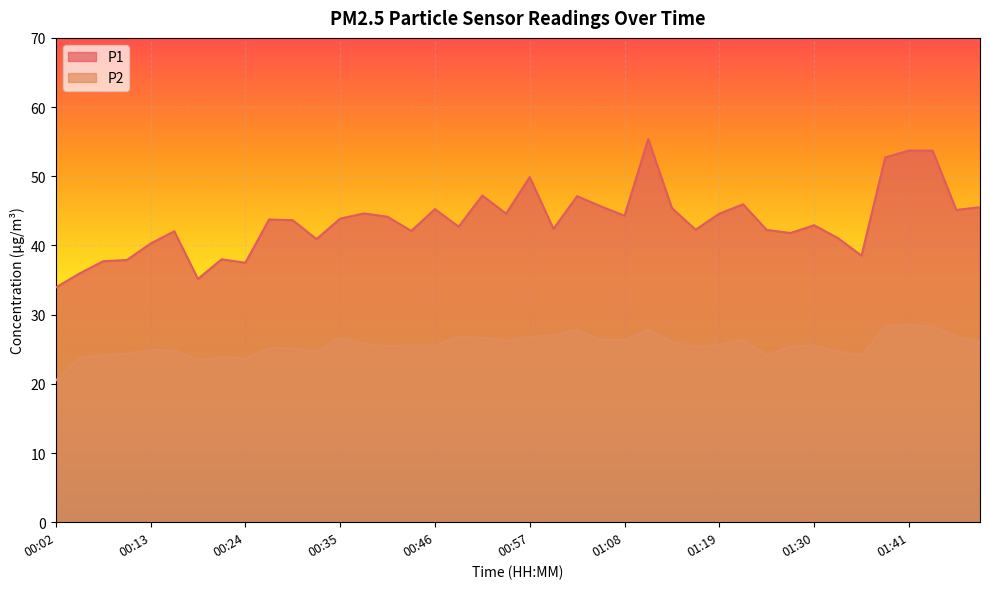

The value of P2 at 00:19 is 11.8. True or false?

False